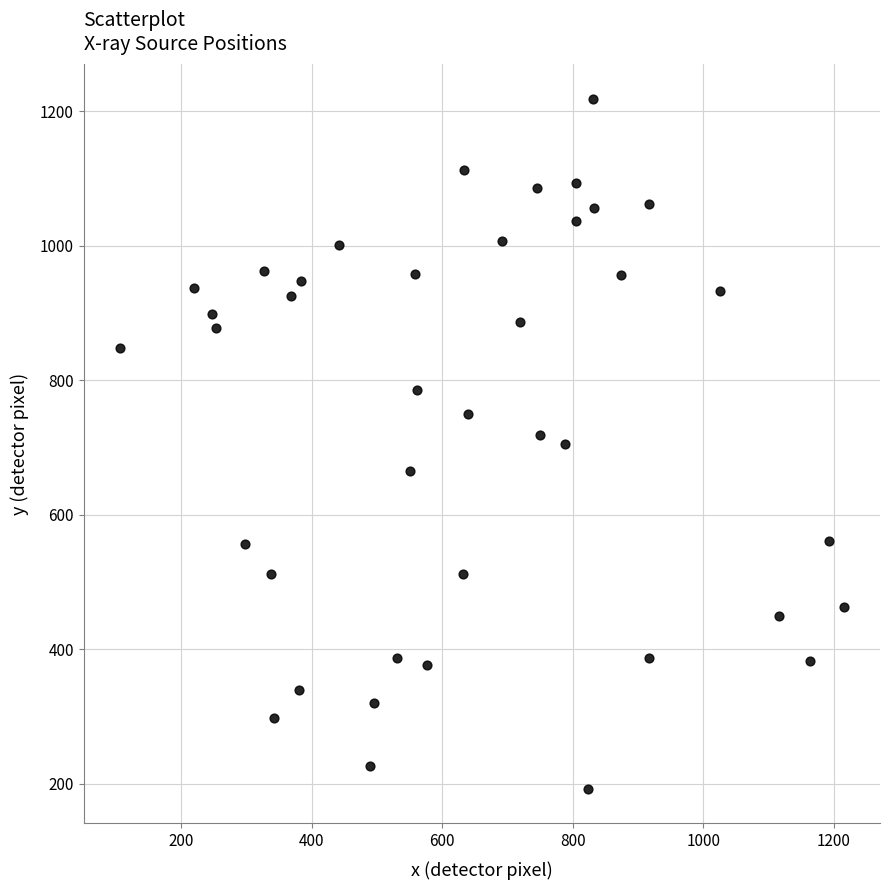

What is the range of X values (max minus min)?

1109.2